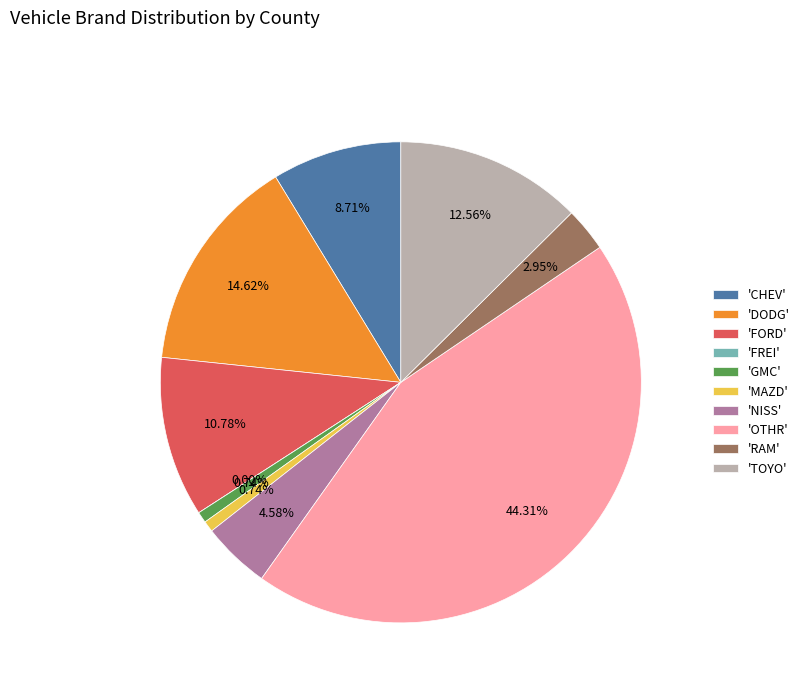

To the nearest percent, what is the average slice percentage?

10%